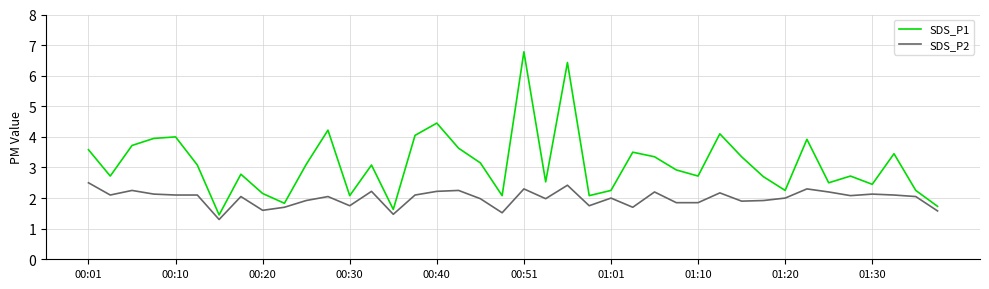

Which series has the largest range (max minus min)?

SDS_P1